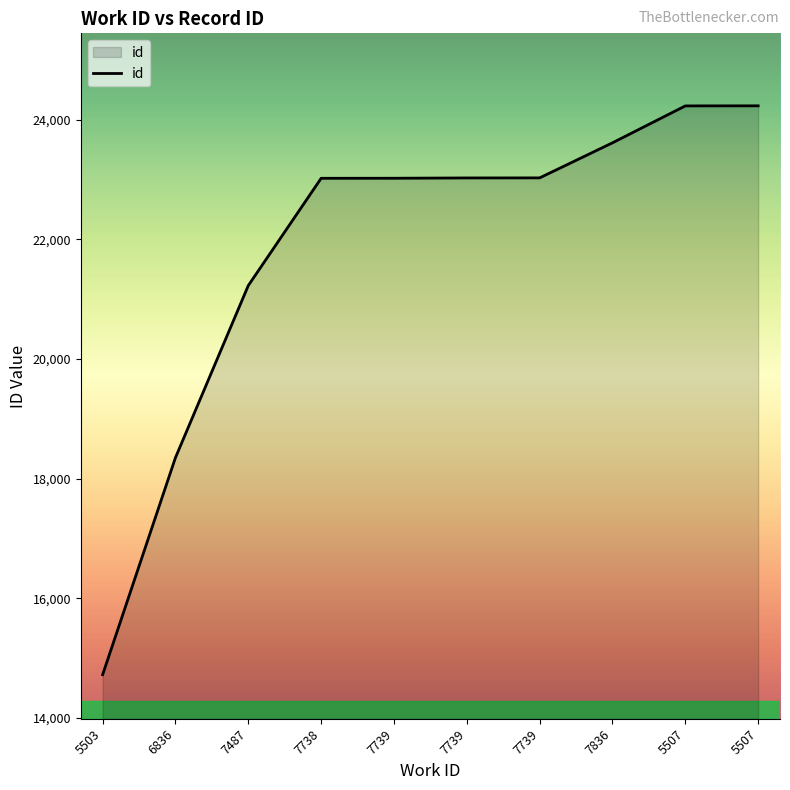

How many lines are shown in the chart?

1